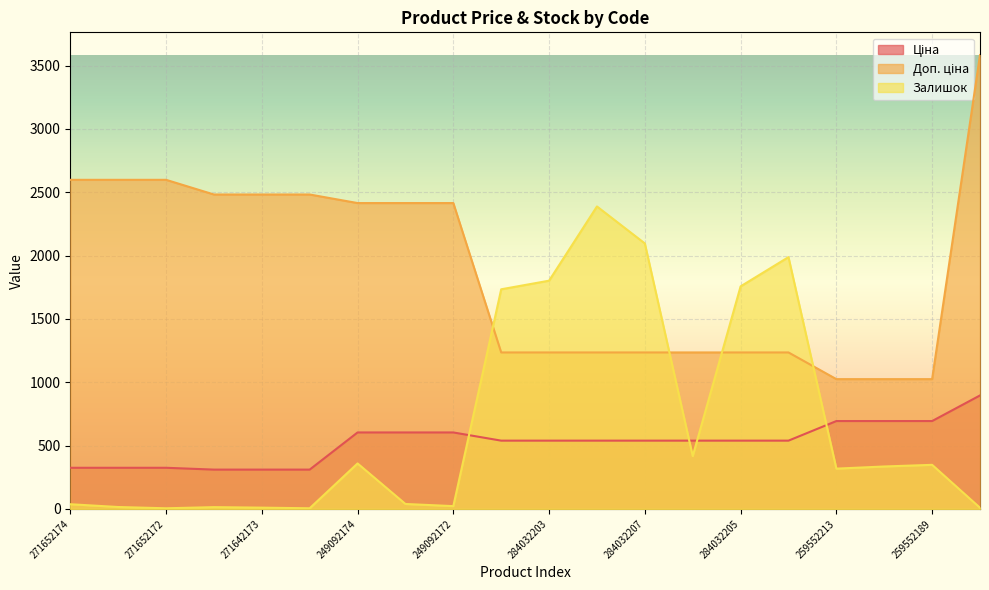

What is the sum of all Доп. ціна values?

37791.9